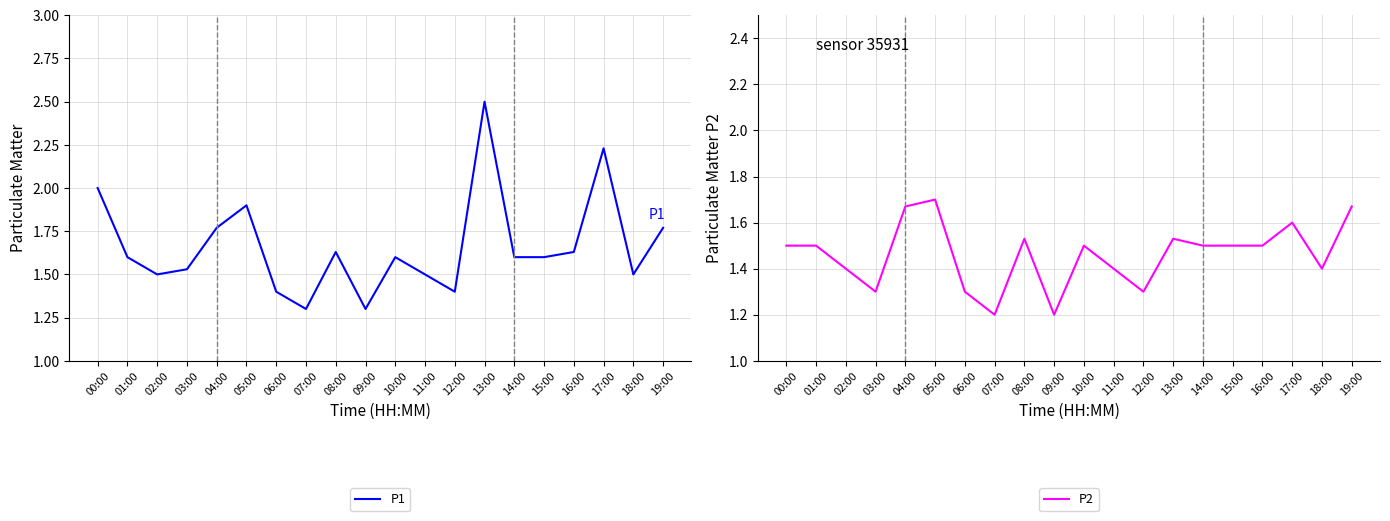

What is the difference between the P1 values at 00:00 and 09:00?

0.7